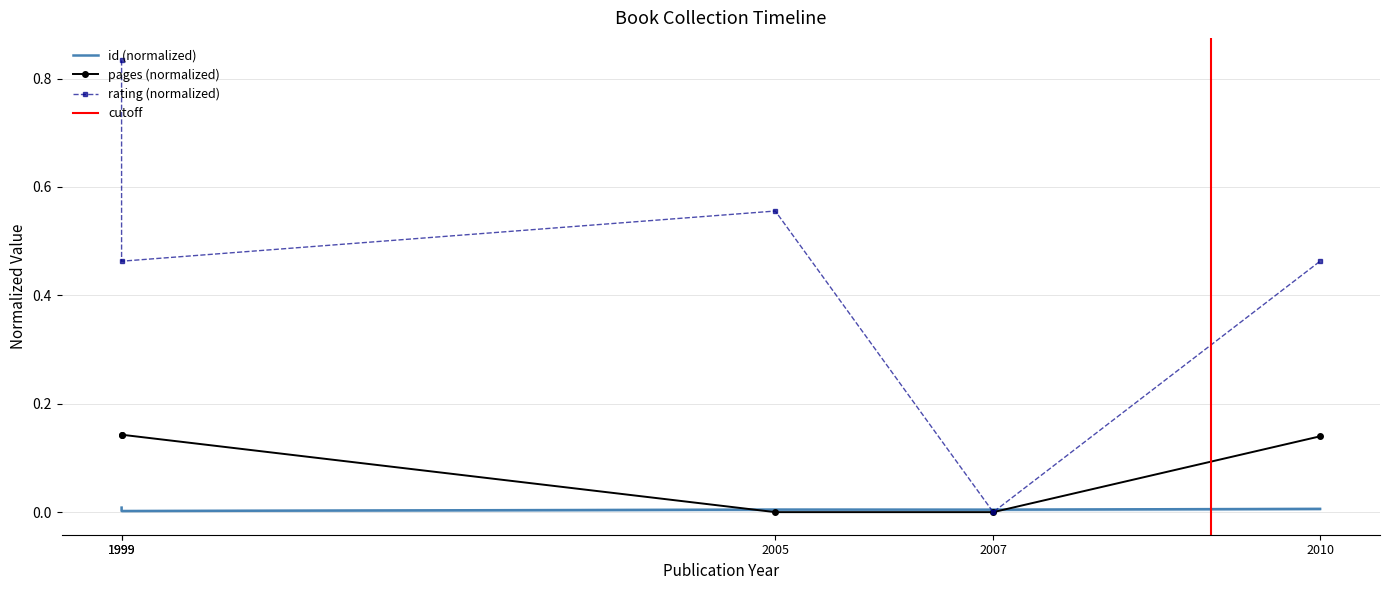

What are all the series names shown in the legend?

id, pages, rating